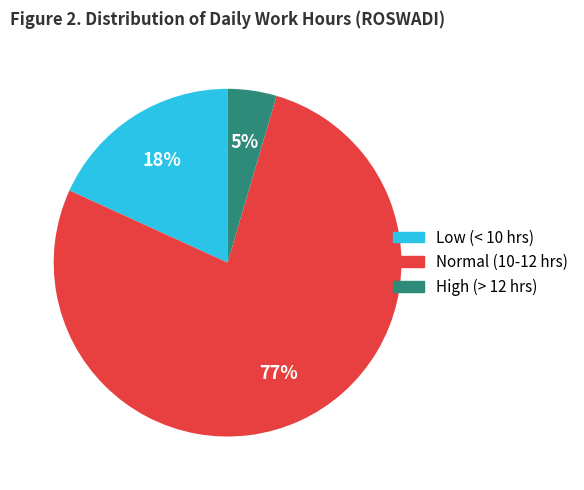

To the nearest percent, what is the average slice percentage?

33%